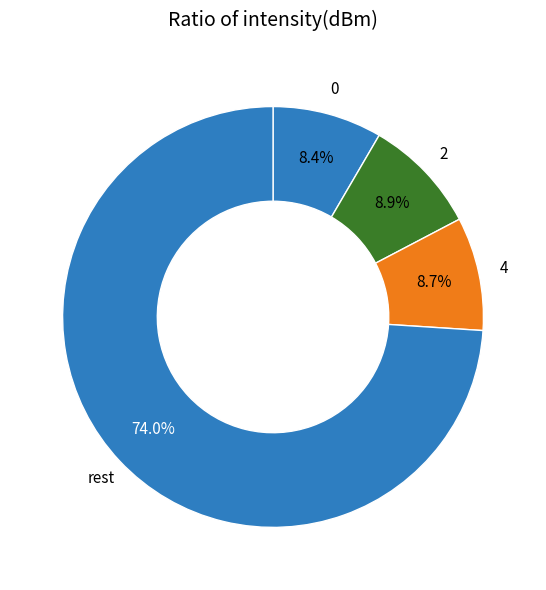

Which has a higher value, rest or 4?

rest